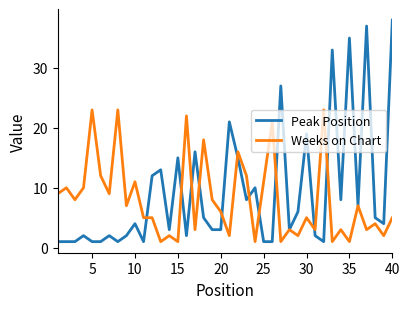

Which series has the largest range (max minus min)?

Peak Position